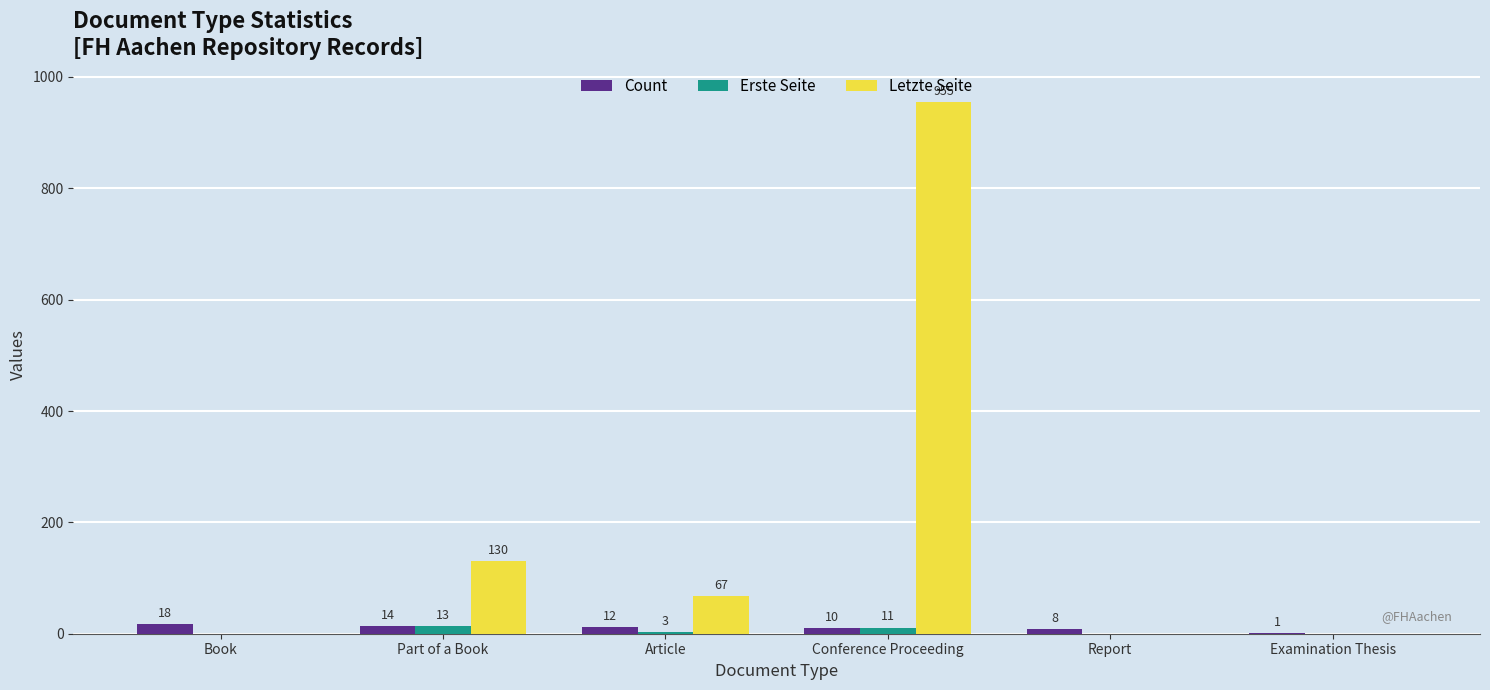

Reading left to right, list all the values displayed in this chart.

Count: 18	14	12	10	8	1
Erste Seite: 0	13	3	11	0	0
Letzte Seite: 0	130	67	955	0	0